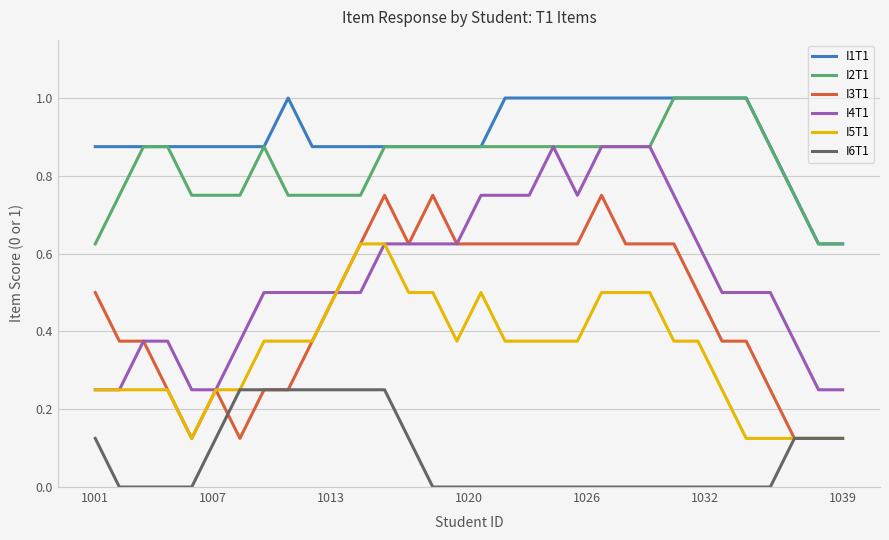

Does the chart have visible grid lines?

Yes